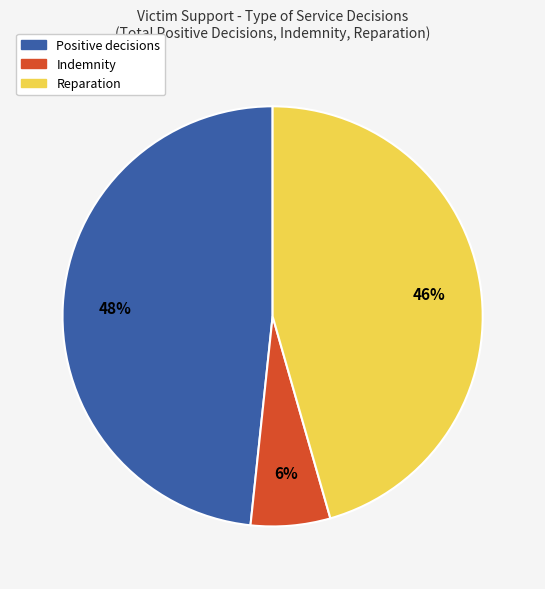

Count the number of slices in the pie.

3